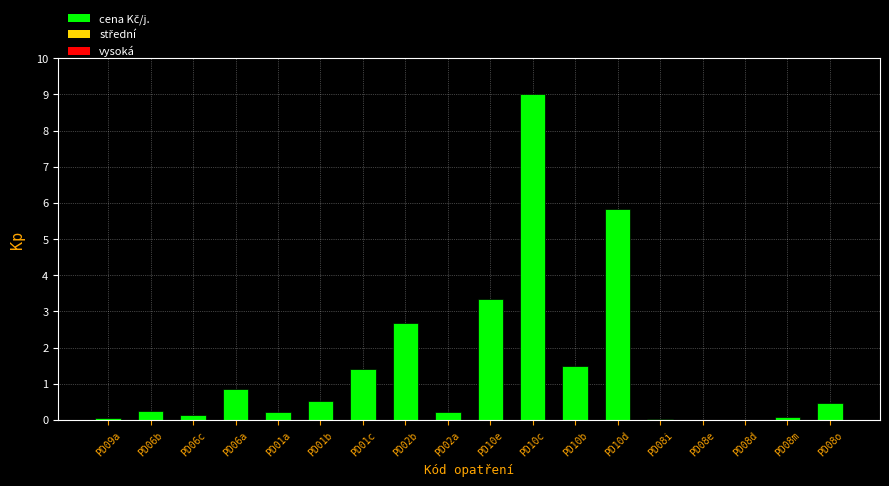

Is it true that the value at PD01c is 1.4?

True